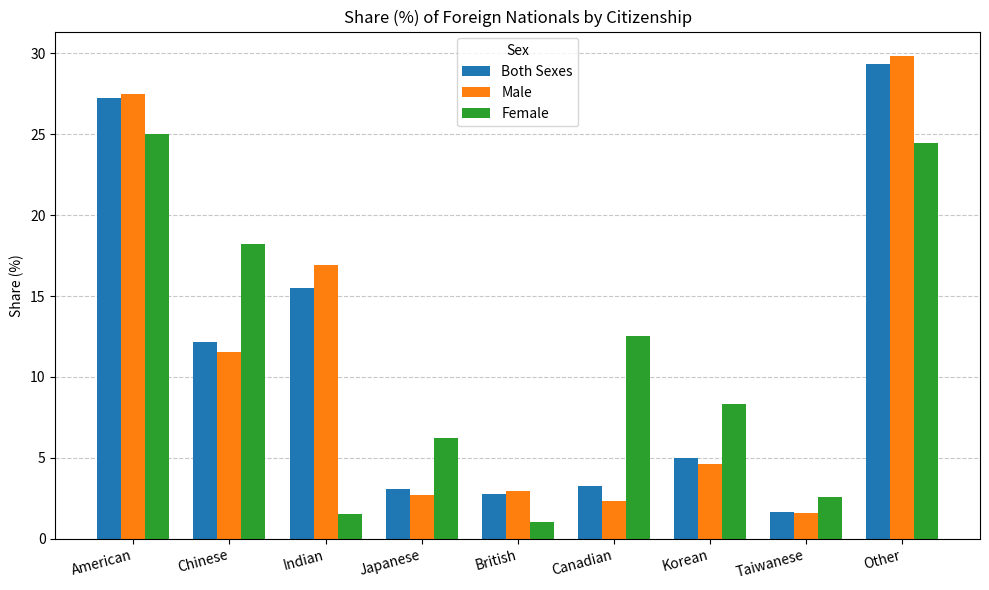

Where is Female nearest to the value 13?

Canadian